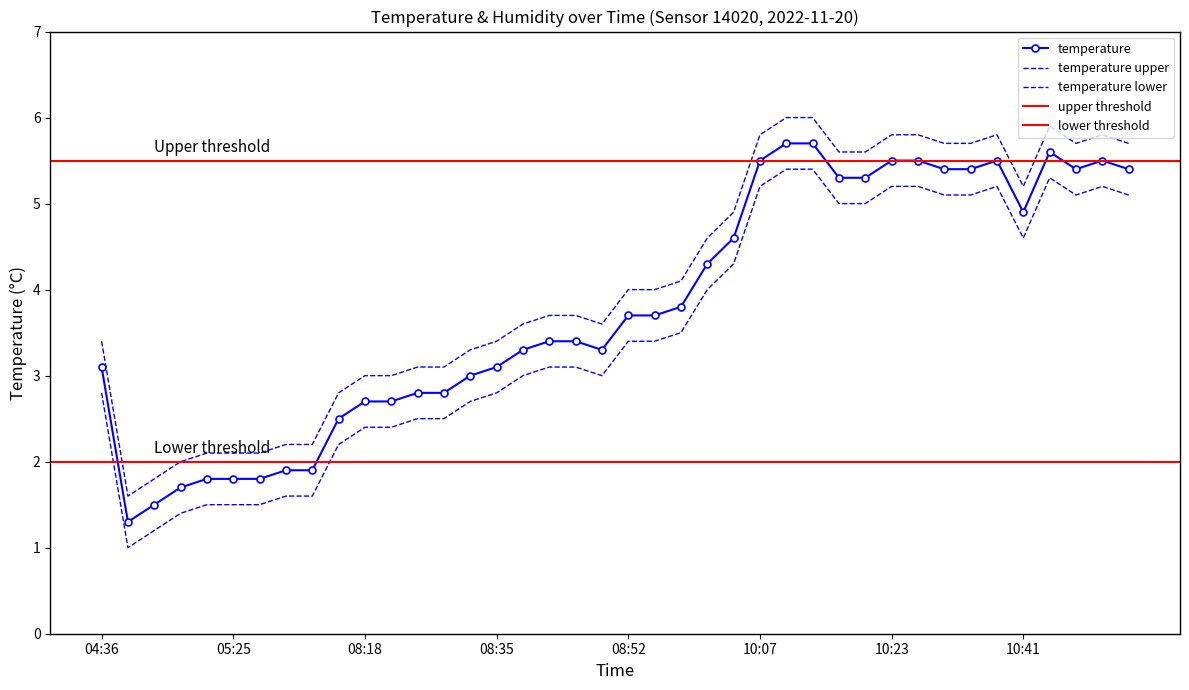

What is the label of the 35th point from the left?

10:38